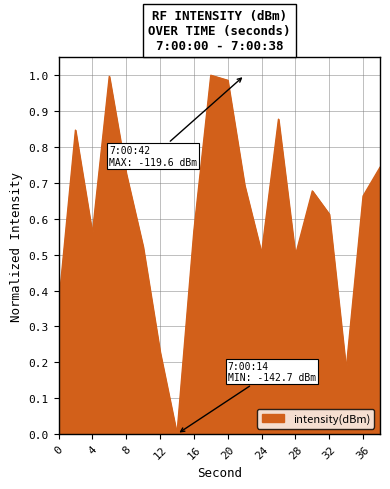

What is the sum of all values?

12.2